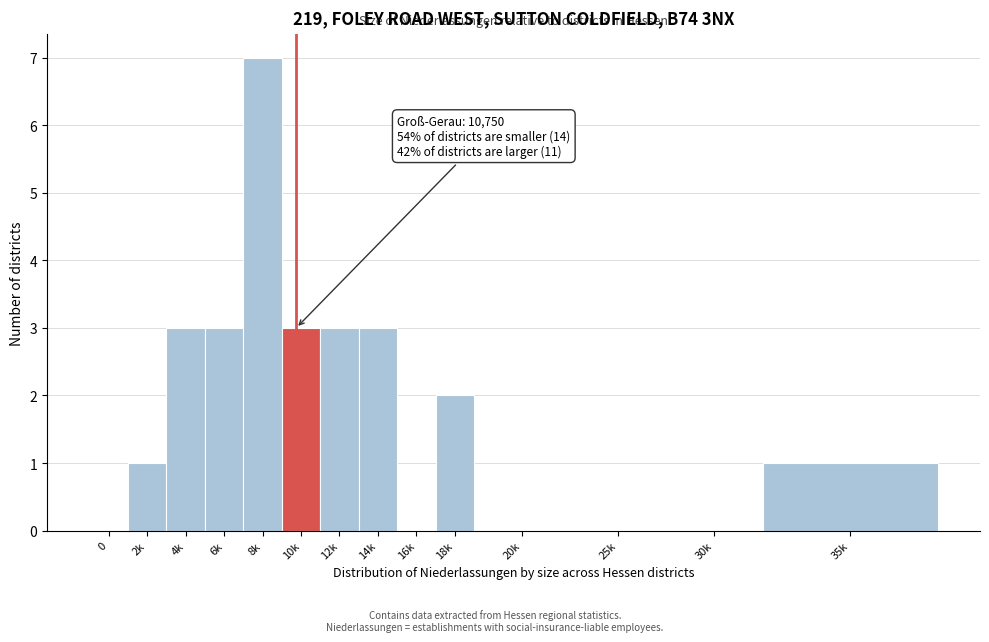

Reading left to right, transcribe all the data shown in this chart.

0=0	2k=1	4k=3	6k=3	8k=7	10k=3	12k=3	14k=3	16k=0	18k=2	20k=0	25k=0	30k=0	35k=1